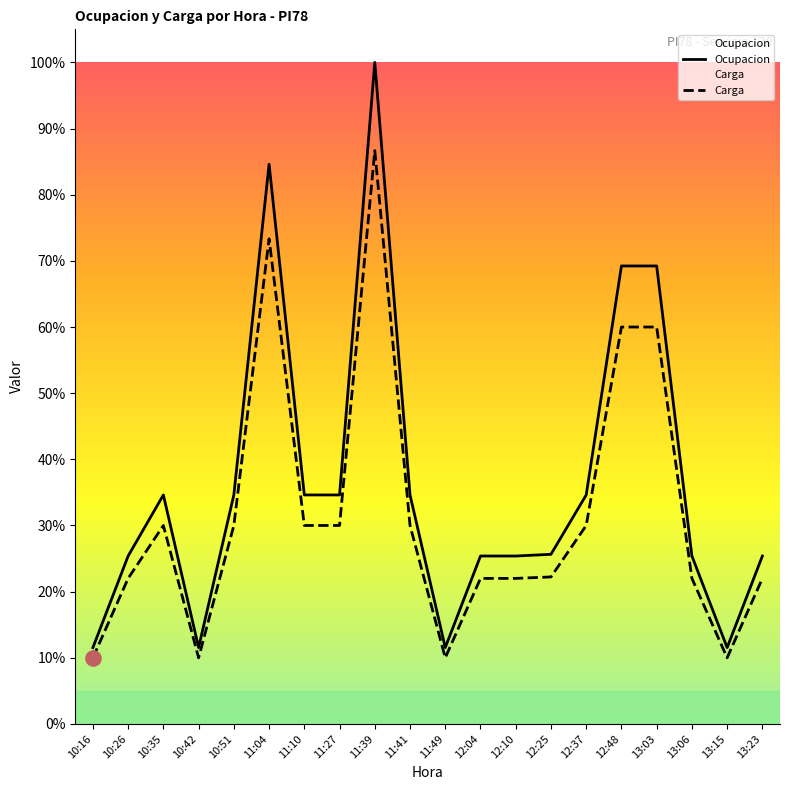

Which series has the widest spread of Y values?

Ocupacion